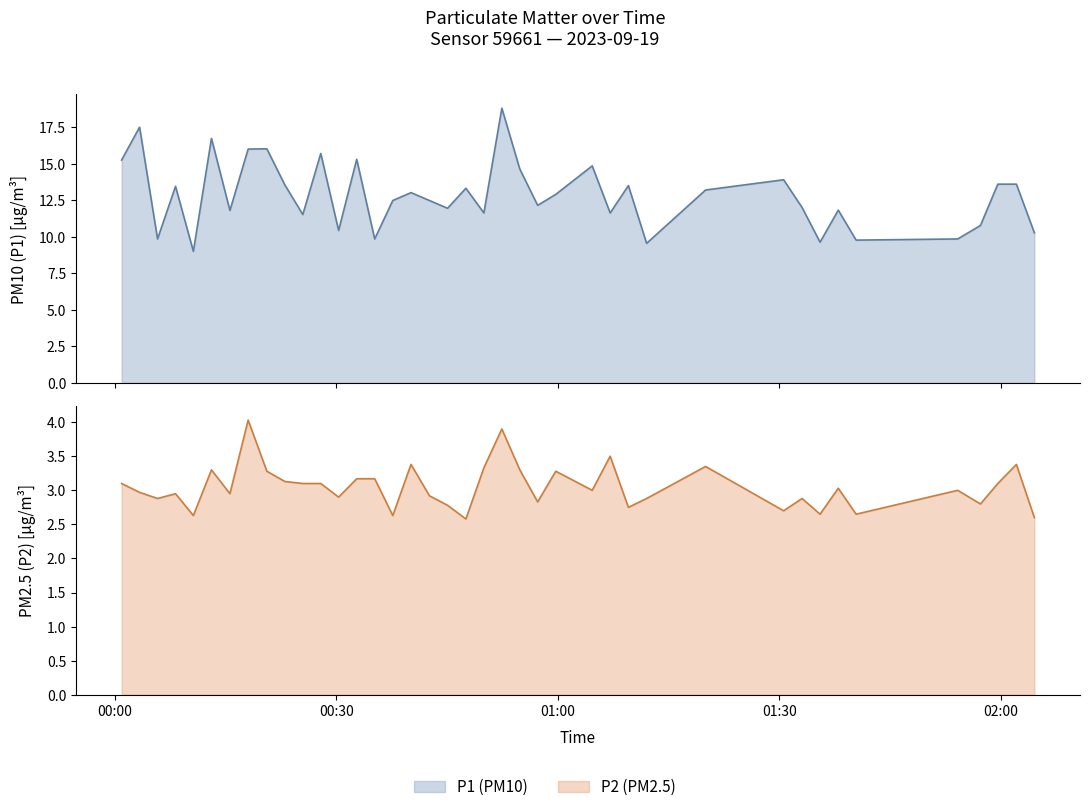

How many interior local valleys does the P1 series have?

13